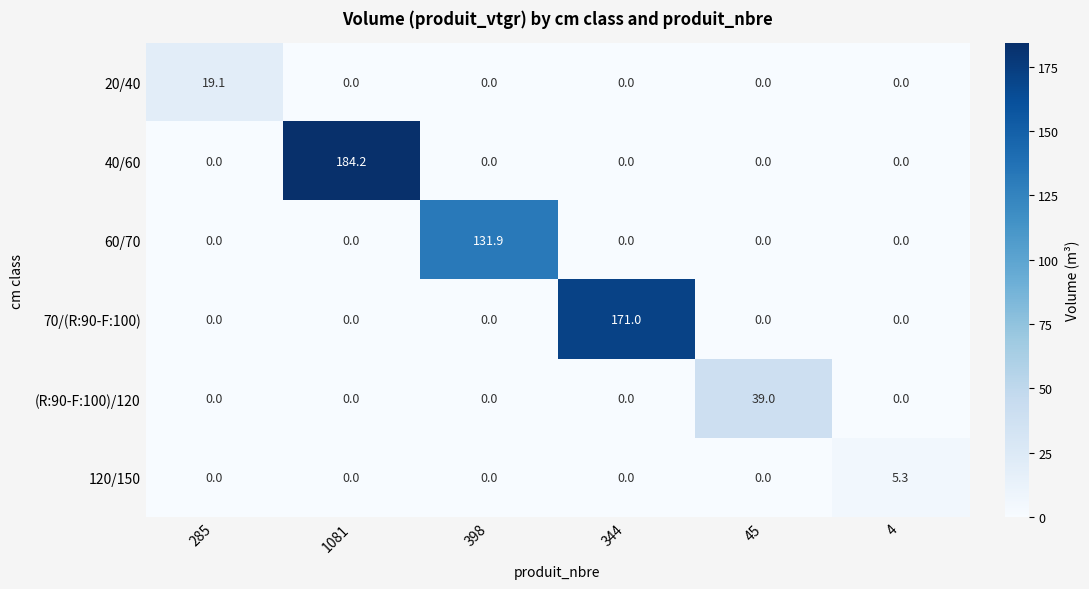

At how many categories does at least one series exceed 102?

3